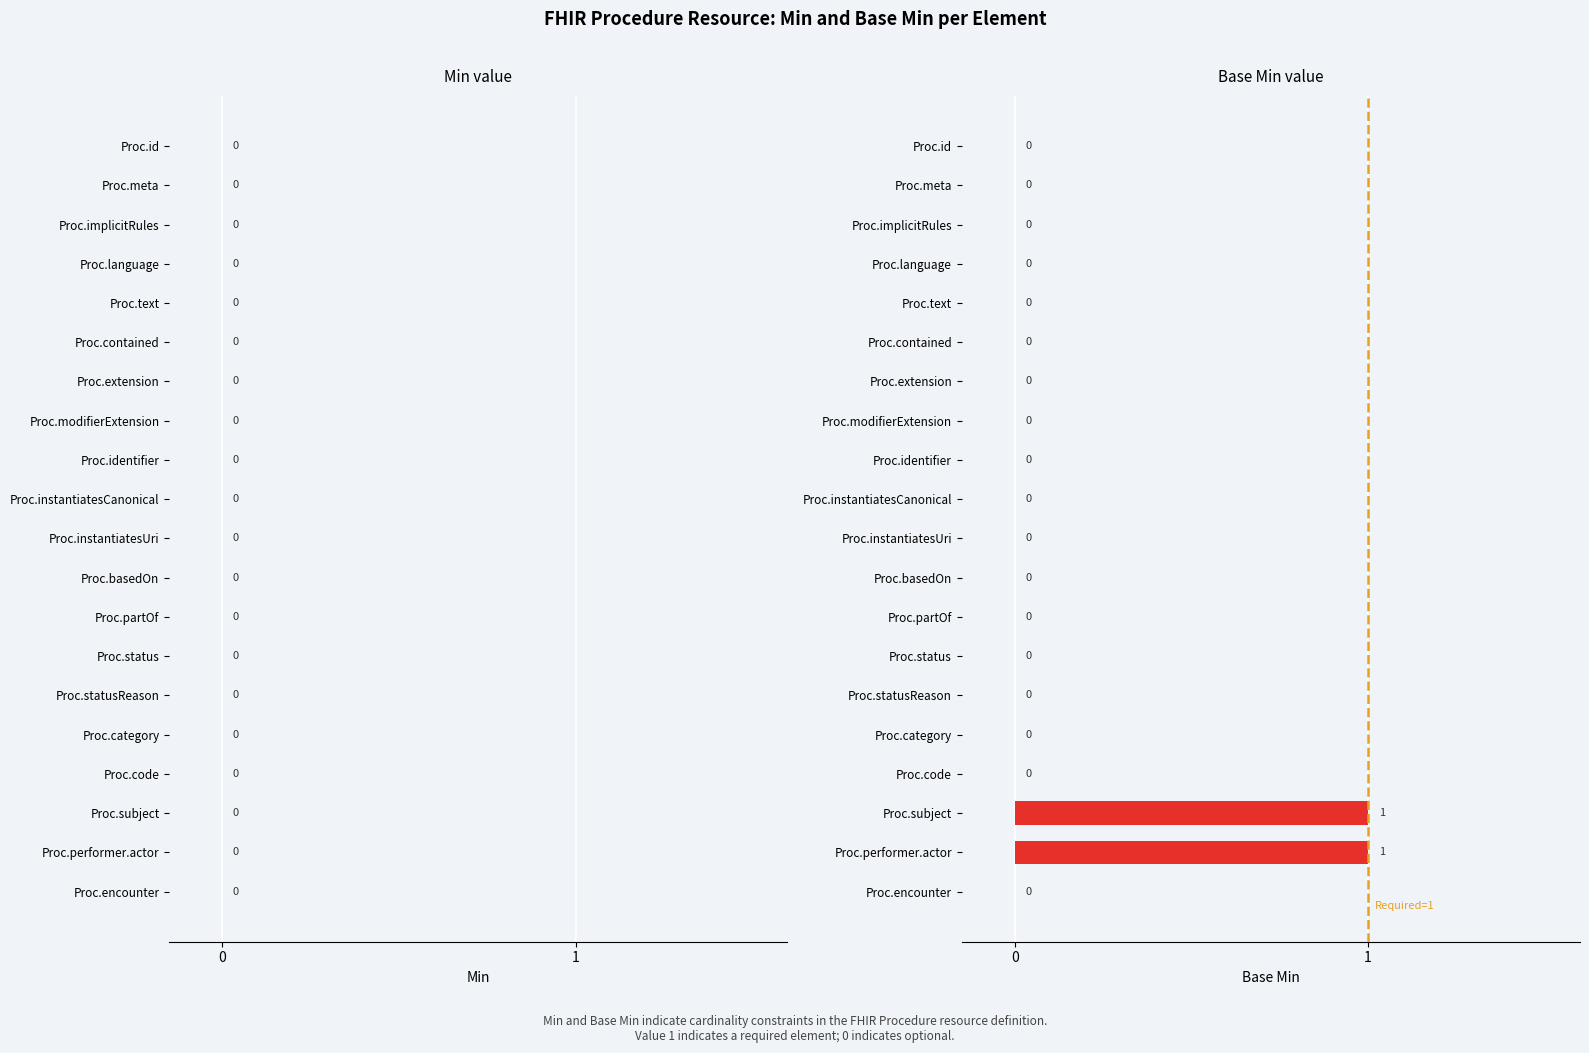

Reading top to bottom, extract all data points from this chart.

Proc.id=0	Proc.meta=0	Proc.implicitRules=0	Proc.language=0	Proc.text=0	Proc.contained=0	Proc.extension=0	Proc.modifierExtension=0	Proc.identifier=0	Proc.instantiatesCanonical=0	Proc.instantiatesUri=0	Proc.basedOn=0	Proc.partOf=0	Proc.status=0	Proc.statusReason=0	Proc.category=0	Proc.code=0	Proc.subject=1	Proc.performer.actor=1	Proc.encounter=0